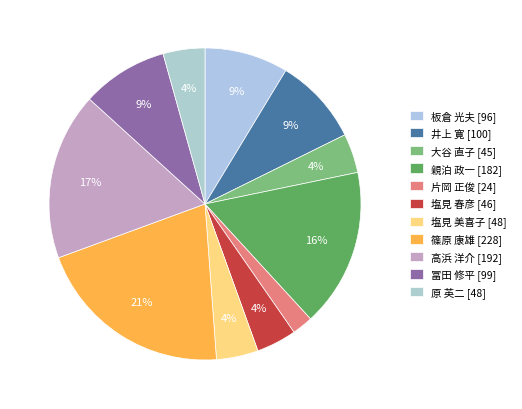

What percentage is the 片岡 正俊 slice, to the nearest percent?

2%